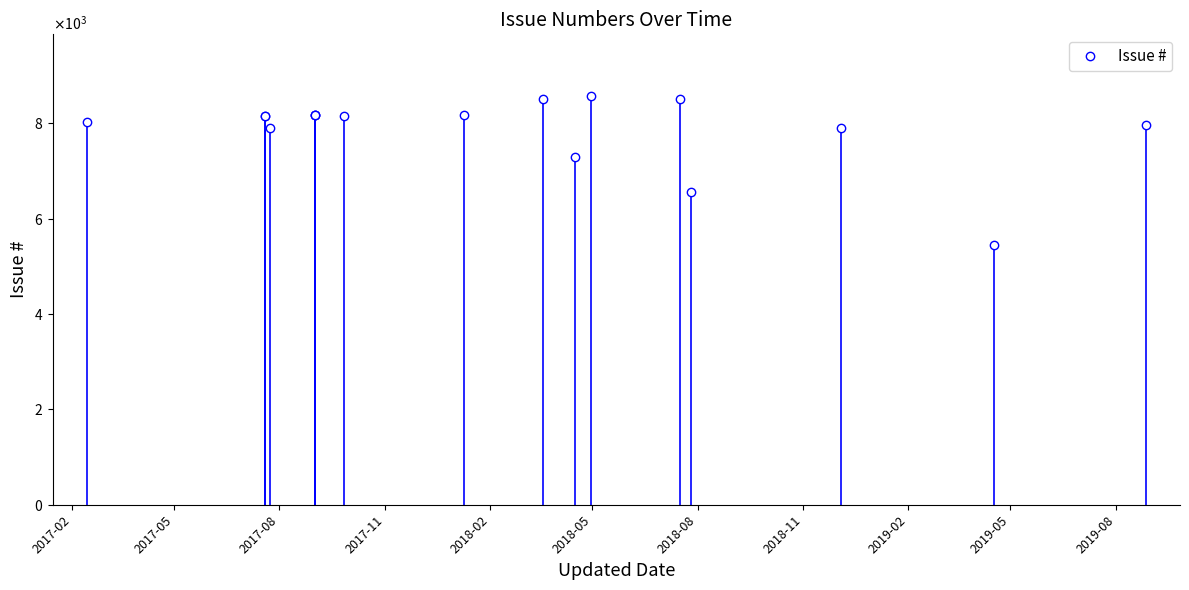

What is the minimum value shown in the chart?

5451